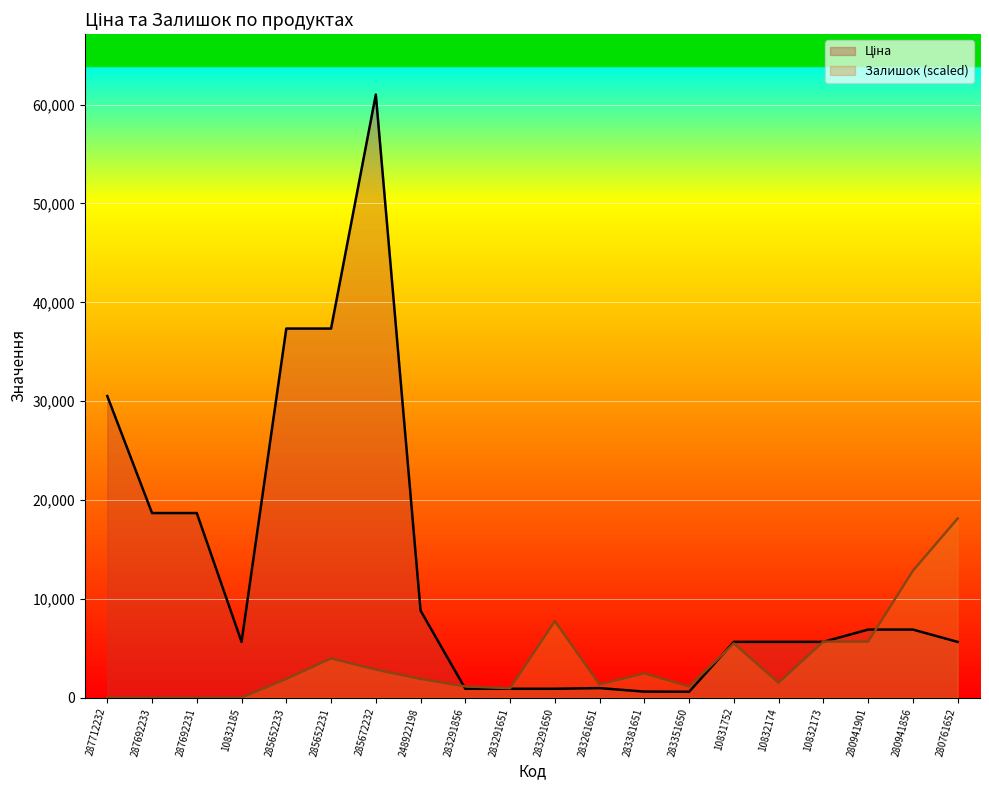

What is the label of the 1st point from the right?

280761652